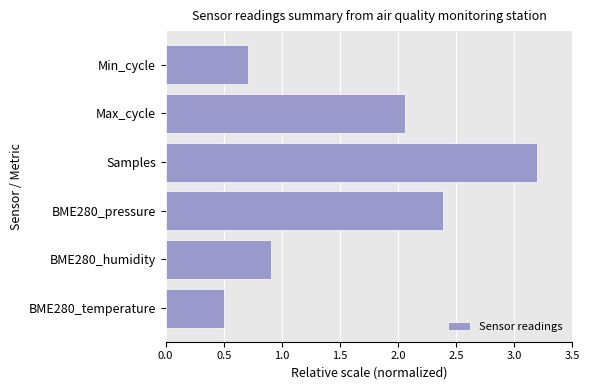

The value at Samples is 3.2. True or false?

True